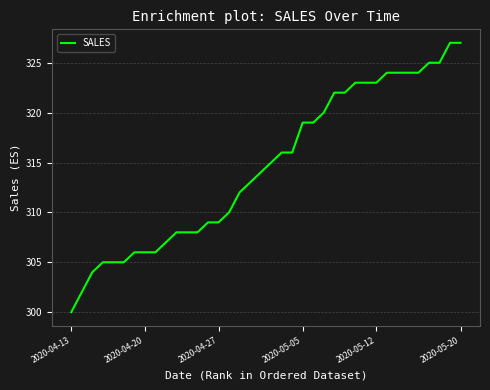

What is the minimum value shown in the chart?

300